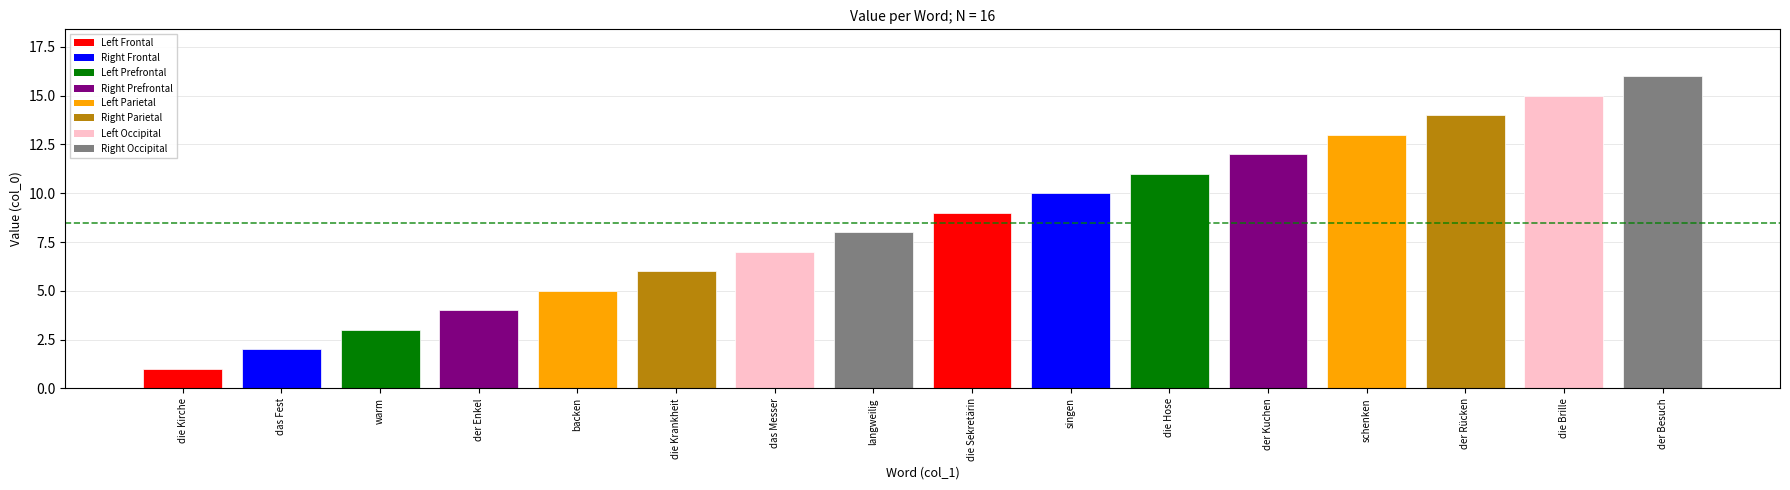

True or false: the data shows 24 at der Rücken.

False